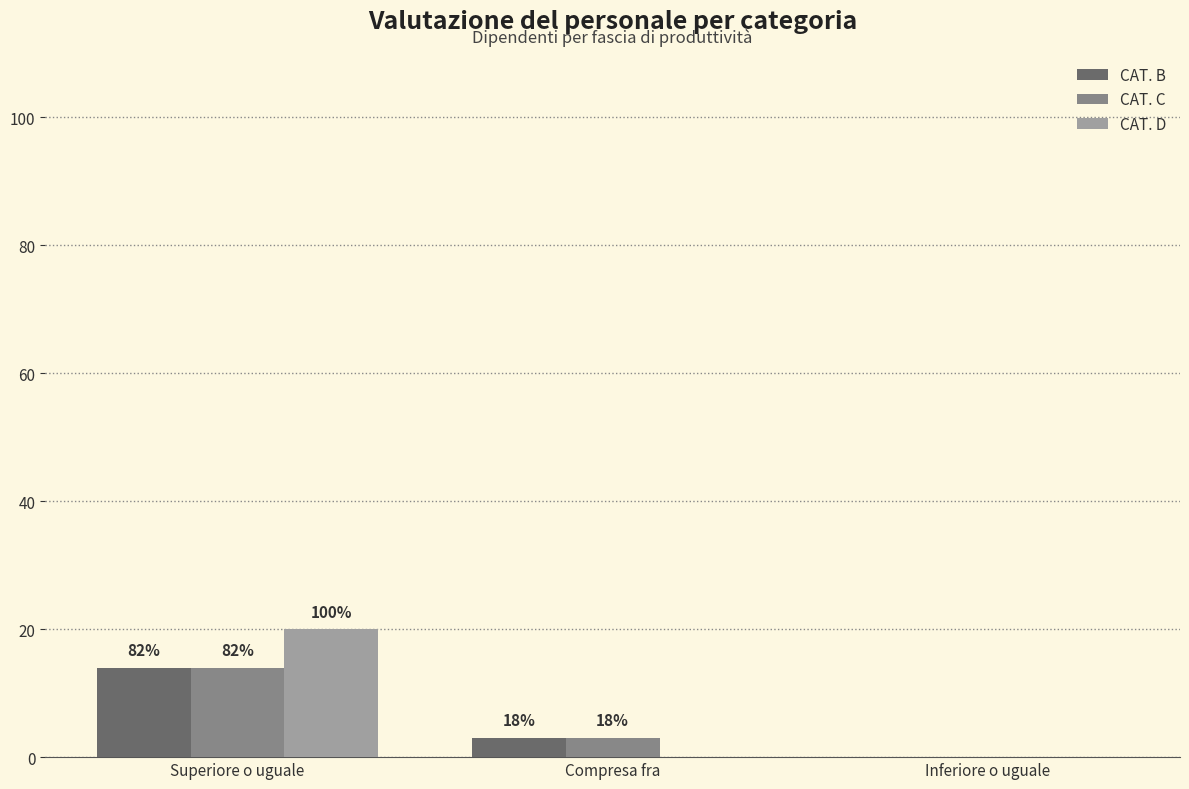

What is the label of the 1st bar from the left?

Superiore o uguale